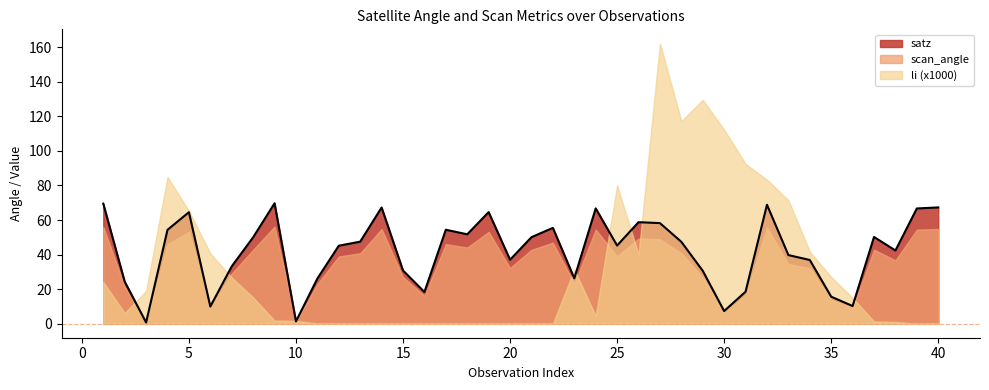

What is the difference between the highest and lowest values at 35?

13.3